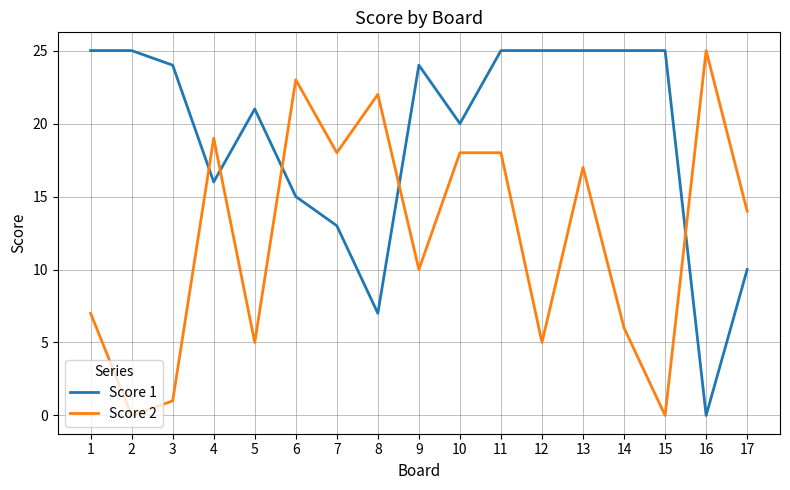

At which category does Score 2 reach its first local valley?

2